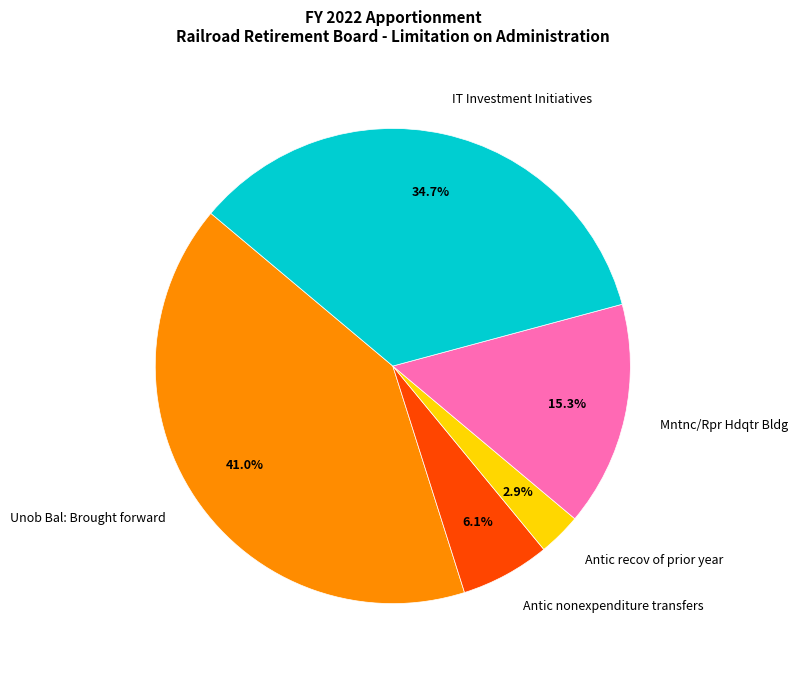

Rank the categories by value from lowest to highest.

Antic recov of prior year, Antic nonexpenditure transfers, Mntnc/Rpr Hdqtr Bldg, IT Investment Initiatives, Unob Bal: Brought forward